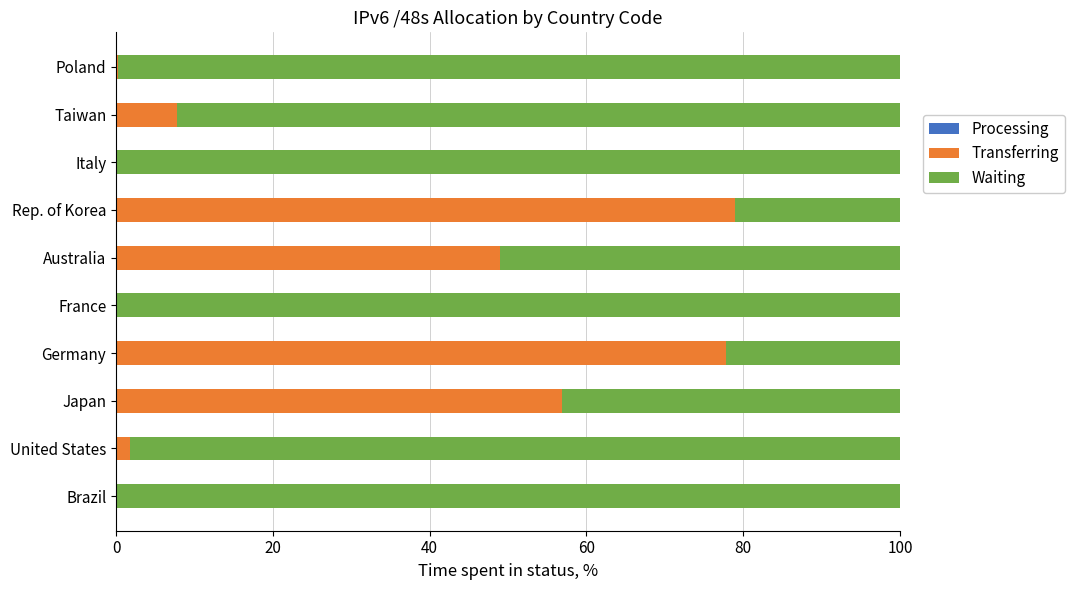

Count the number of data series in this chart.

3